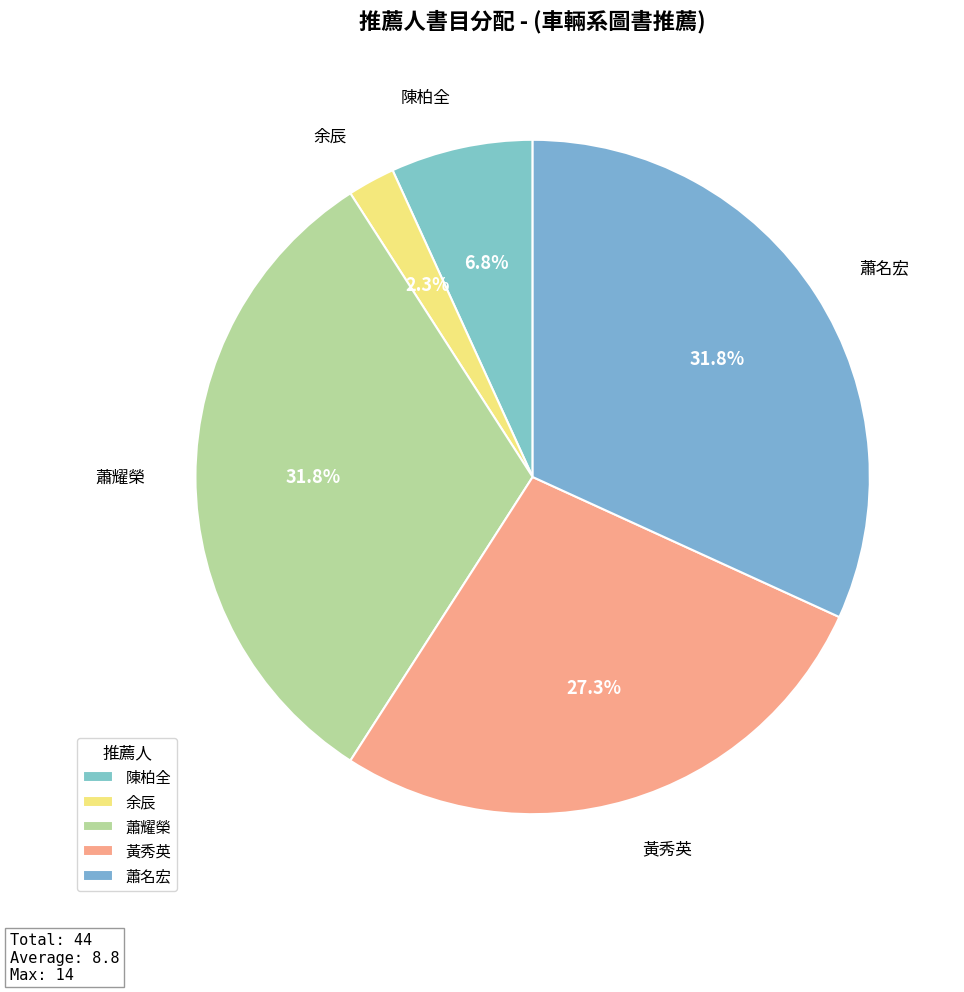

What is the change in value from 陳柏全 to 余辰?

-2